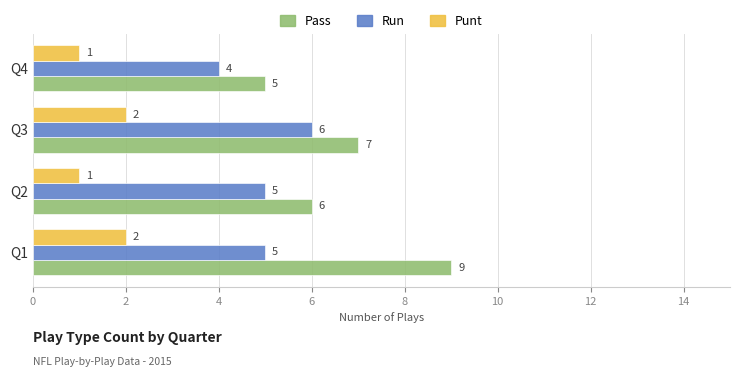

What is the difference between the highest and lowest values at Q4?

4